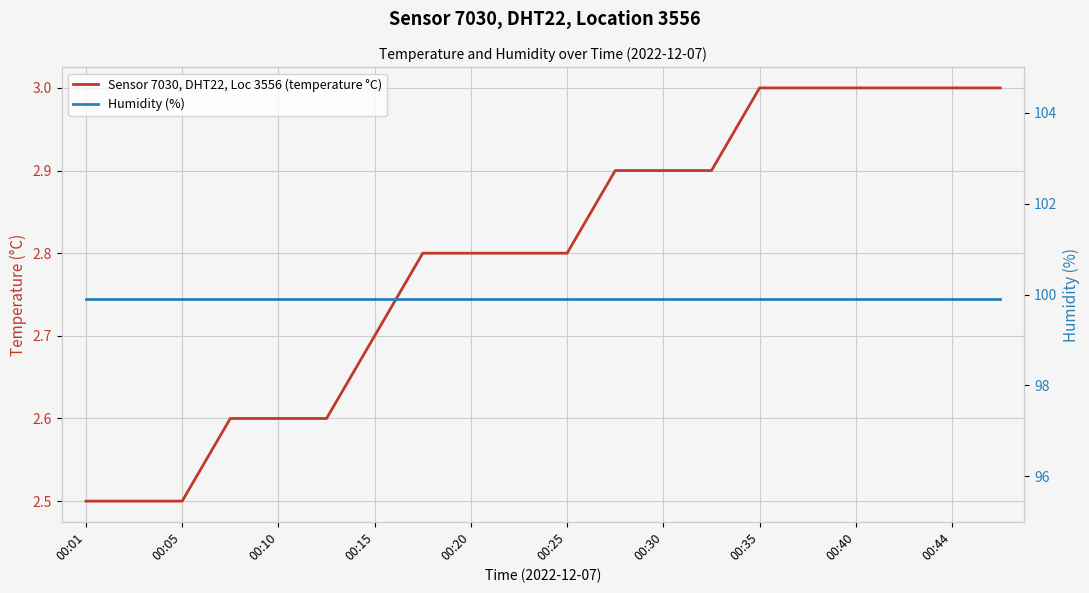

Which has a higher value, 00:20 or 00:25?

00:20